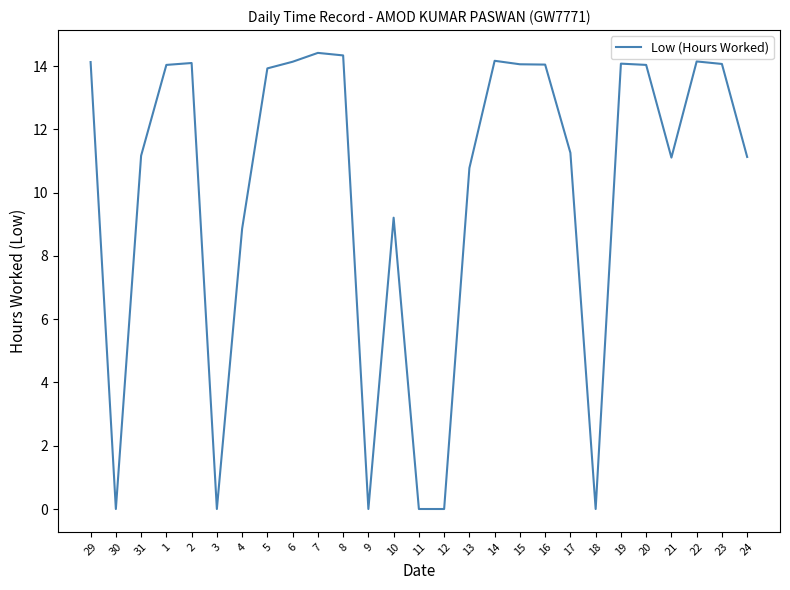

The chart shows a value of 5.8 at 23. True or false?

False